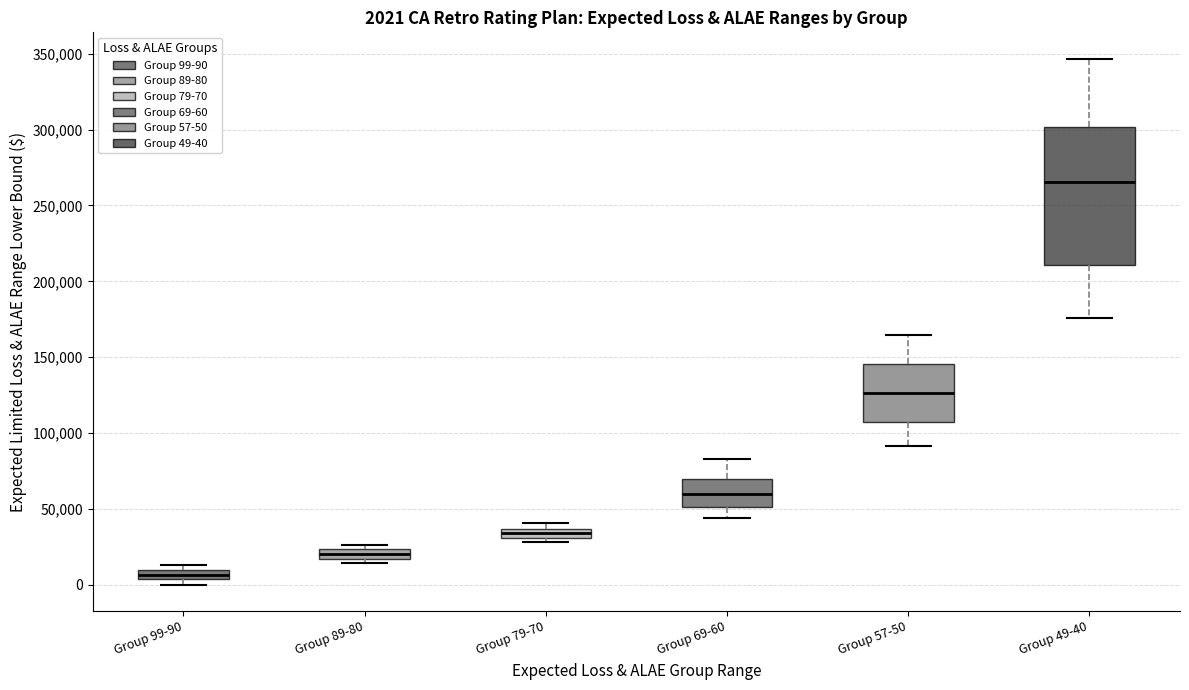

Which box has the highest median line?

Group 49-40